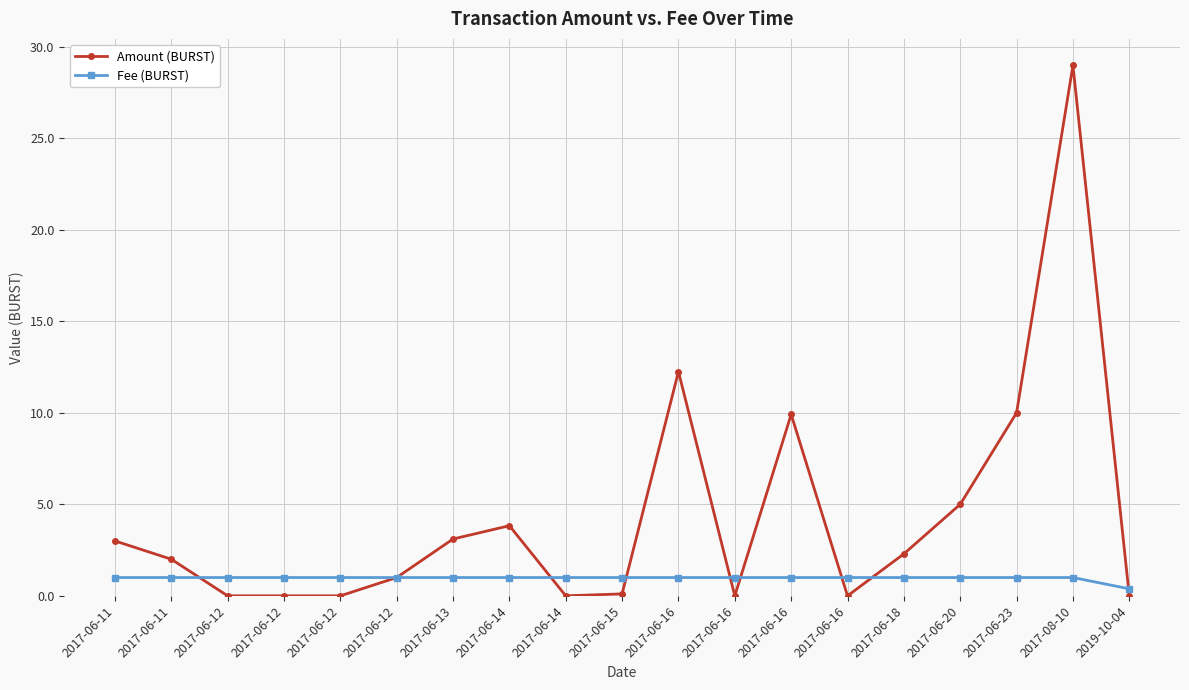

What are all the series names shown in the legend?

Amount (BURST), Fee (BURST)